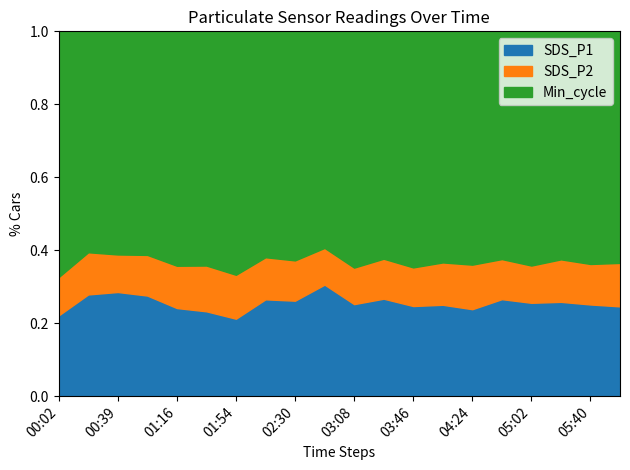

What is the spread (max minus min) of values at 02:12?

17.9